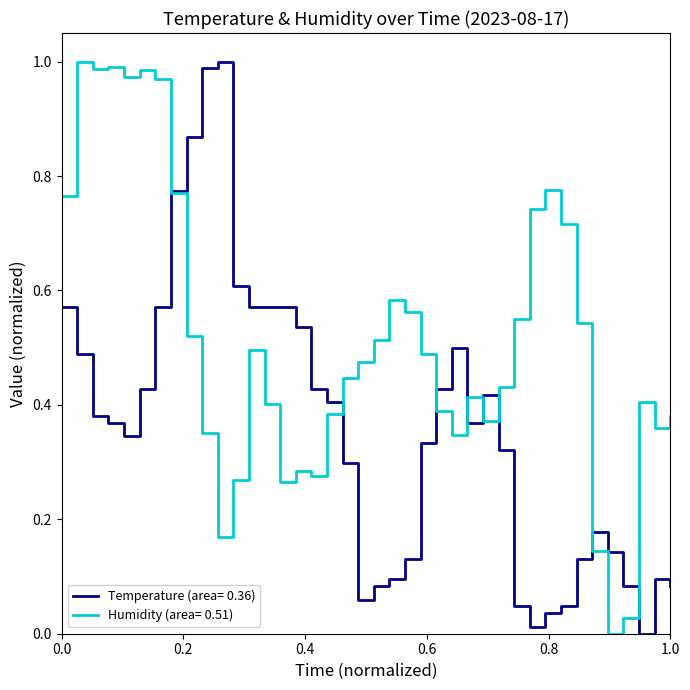

Rank the series by their average value, from highest to lowest.

Humidity (area= 0.51), Temperature (area= 0.36)